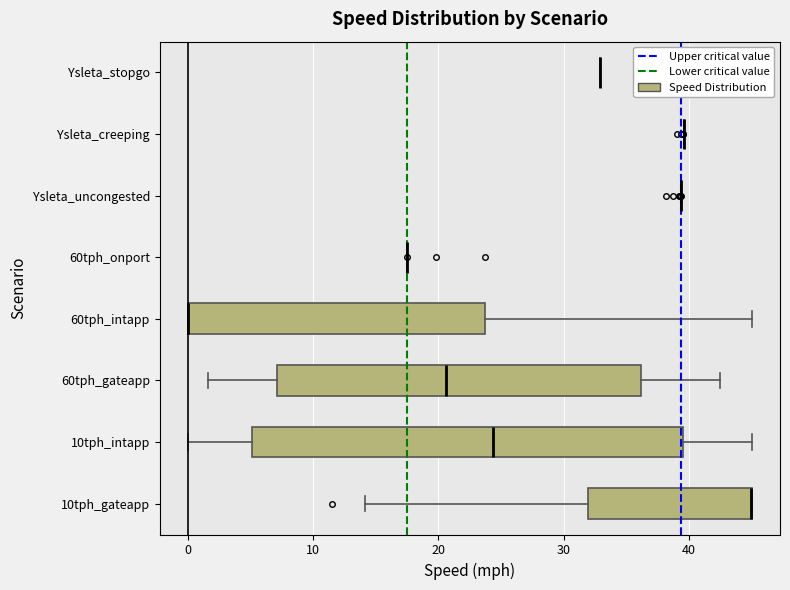

Reading bottom to top, read every box against the x-axis: the position of its median line, the range the box covers, and the ends of its whiskers. The values are not printed on the chart, so give them approximately, as read against the axis.

10tph_gateapp: median 45 (drawn on the box's right edge), box 32 to 45, whiskers 14 to 45
10tph_intapp: median 24, box 5 to 40, whiskers 0 to 45
60tph_gateapp: median 21, box 7 to 36, whiskers 2 to 43
60tph_intapp: median 0 (drawn on the box's left edge), box 0 to 24, whiskers 0 to 45
60tph_onport: box collapsed to a line at 18, whiskers 18 to 18
Ysleta_uncongested: box collapsed to a line at 39, whiskers 39 to 39
Ysleta_creeping: box collapsed to a line at 40, whiskers 40 to 40
Ysleta_stopgo: box collapsed to a line at 33, whiskers 33 to 33